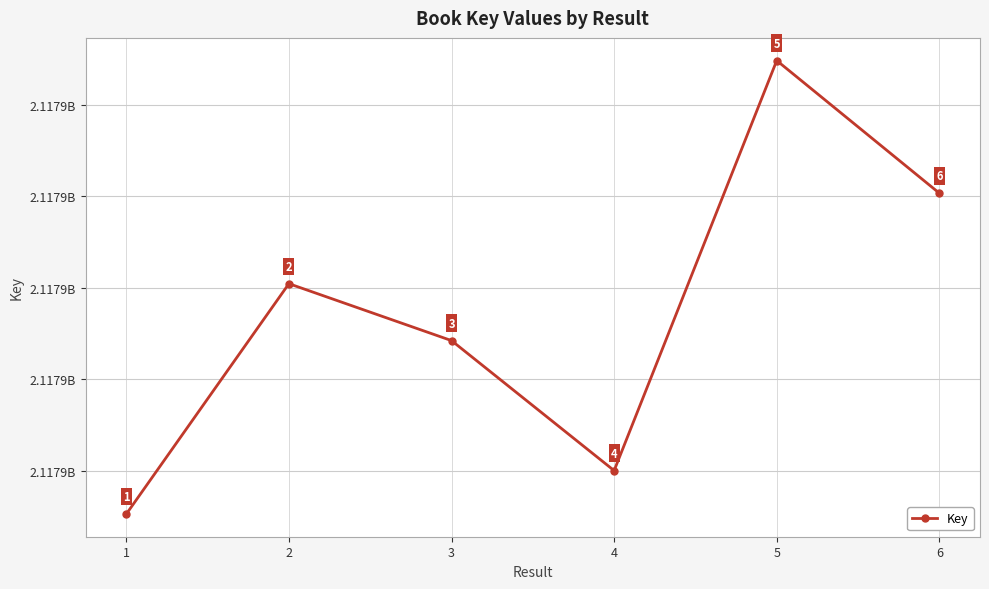

Reading right to left, transcribe all the data shown in this chart.

2117890065	2117892959	2117884011	2117886848	2117888090	2117883063